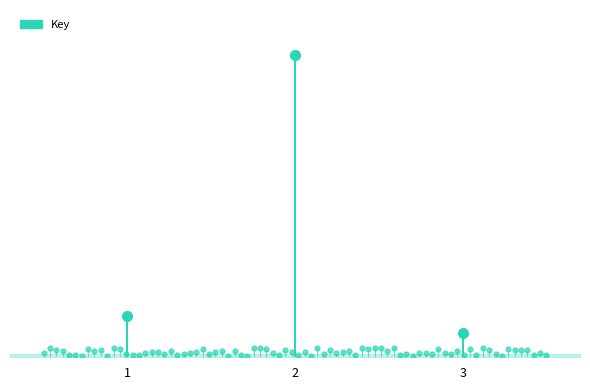

What is the value of the 2nd point from the left?

1247278211